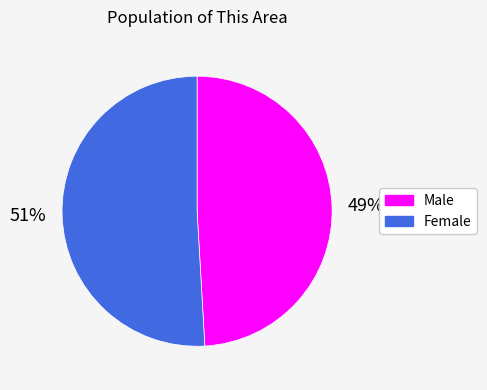

Is it true that Female is 51% of the pie?

True